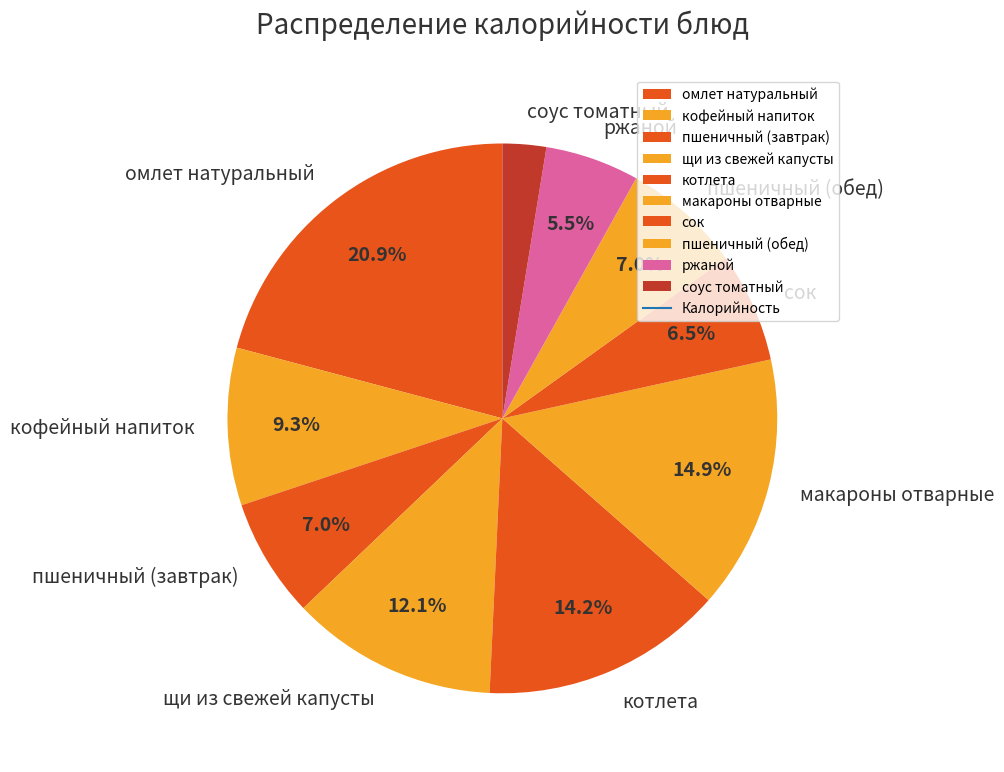

What is the ratio of the value at макароны отварные to the value at пшеничный (обед)?

2.1